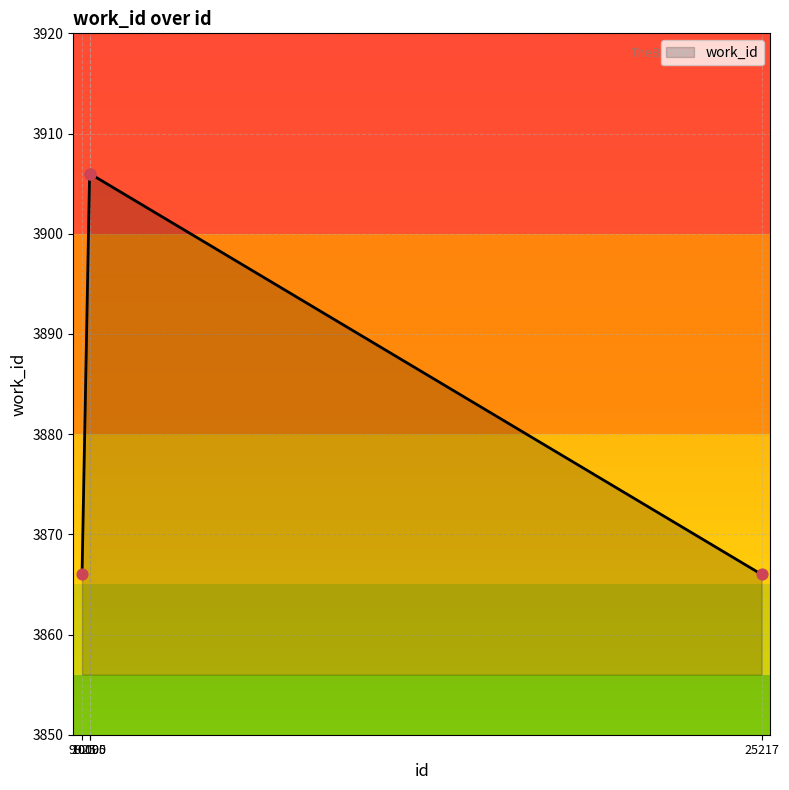

What is the ratio of the value at 9925 to the value at 10095?

1.0